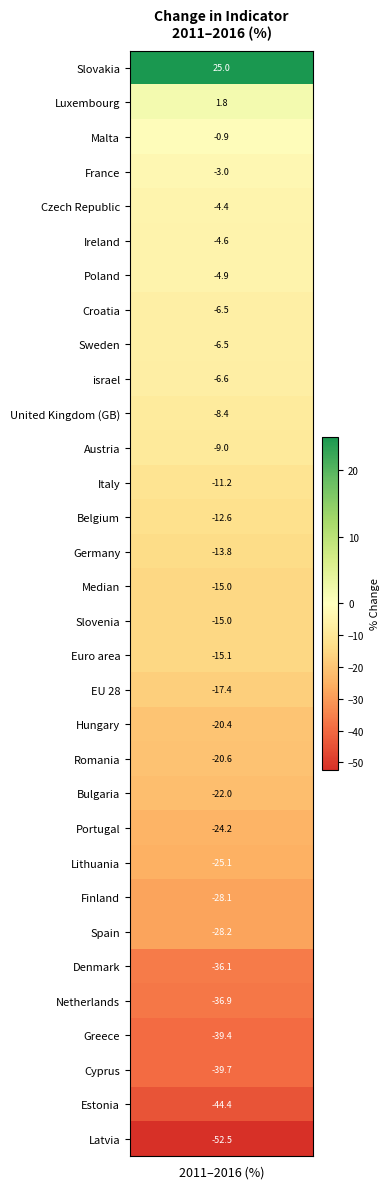

What is the change in value from 16 to 20?

-5.6